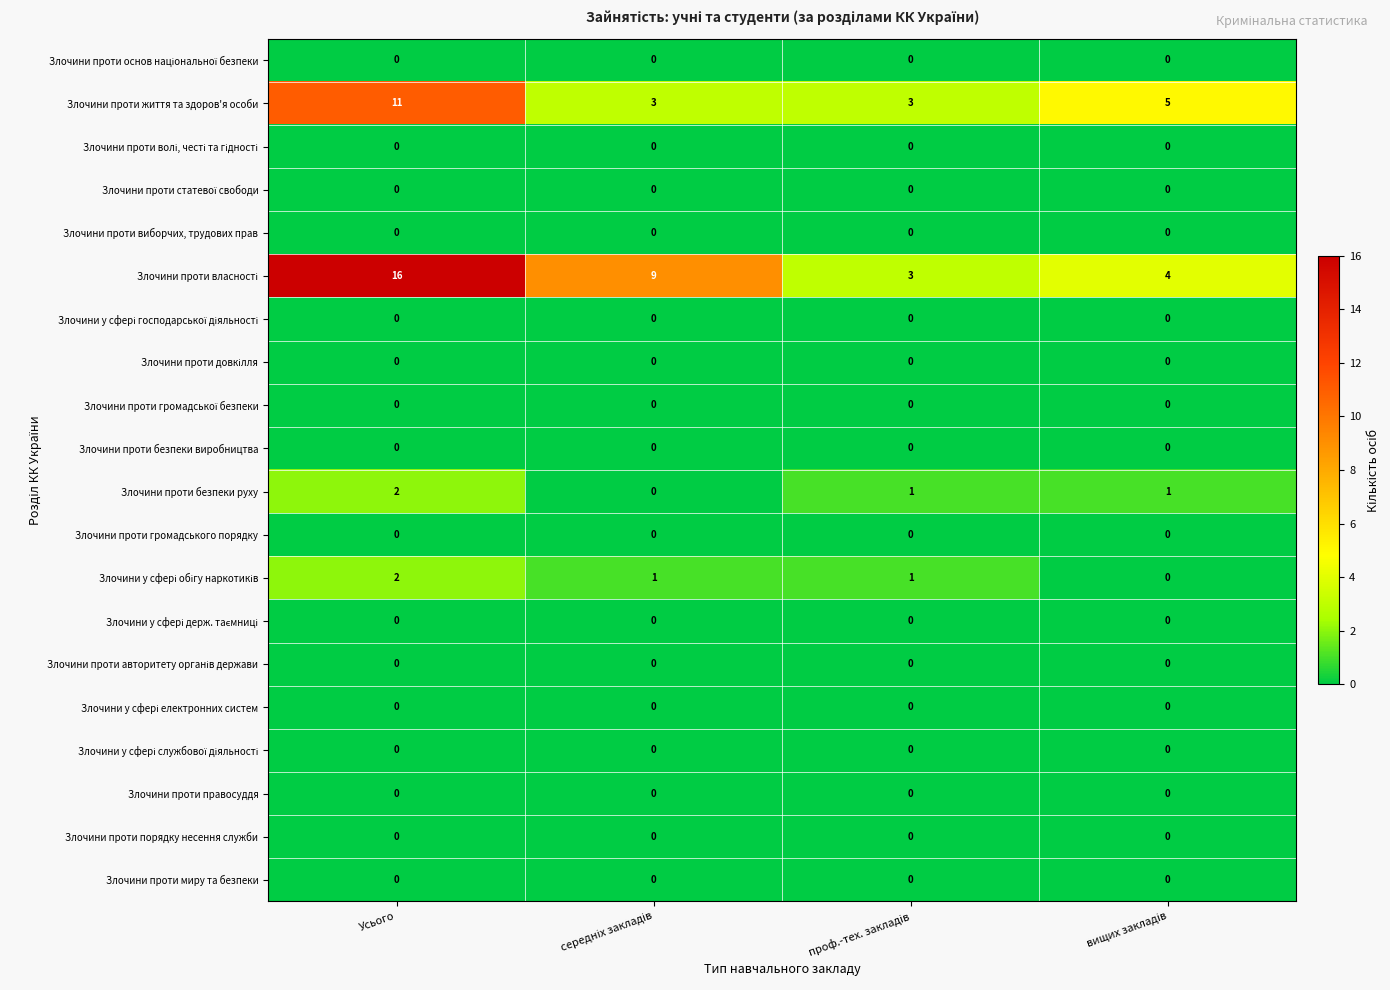

The value of Злочини проти безпеки виробництва at Усього is 0. True or false?

True